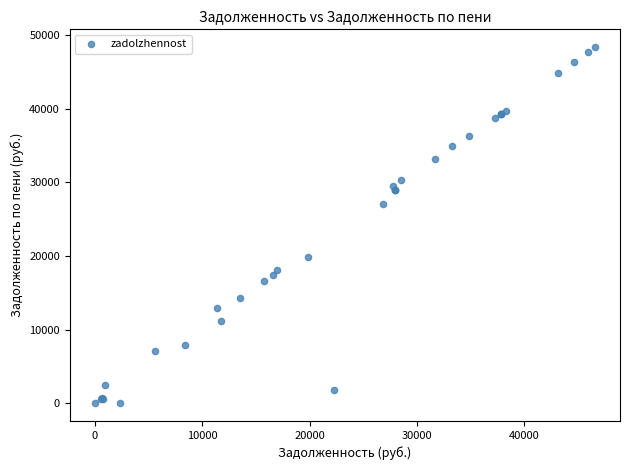

What Y value in the scatter plot is closest to 24183?

27000.0